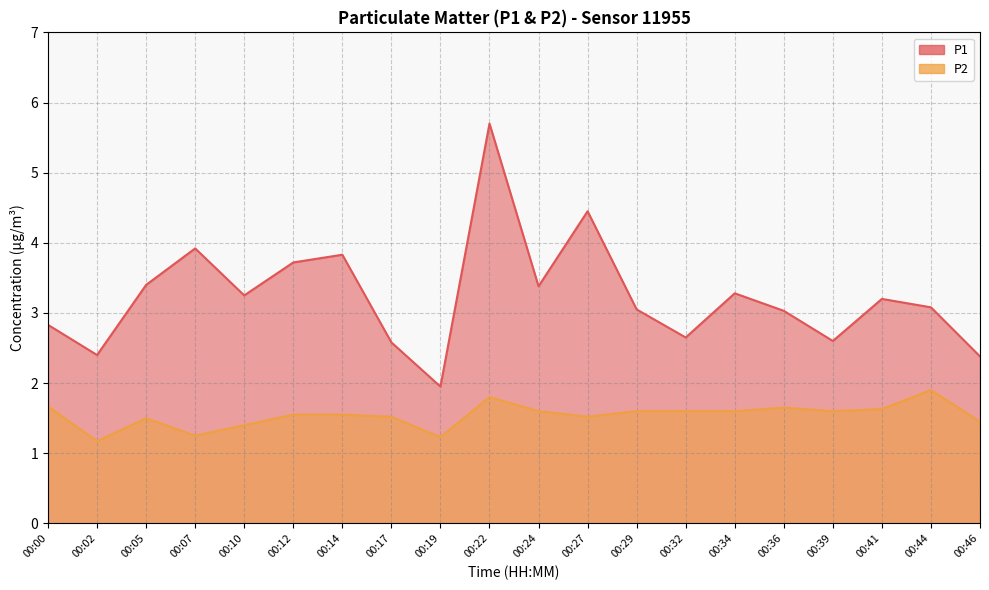

What is the total value across all series at 00:39?

4.2